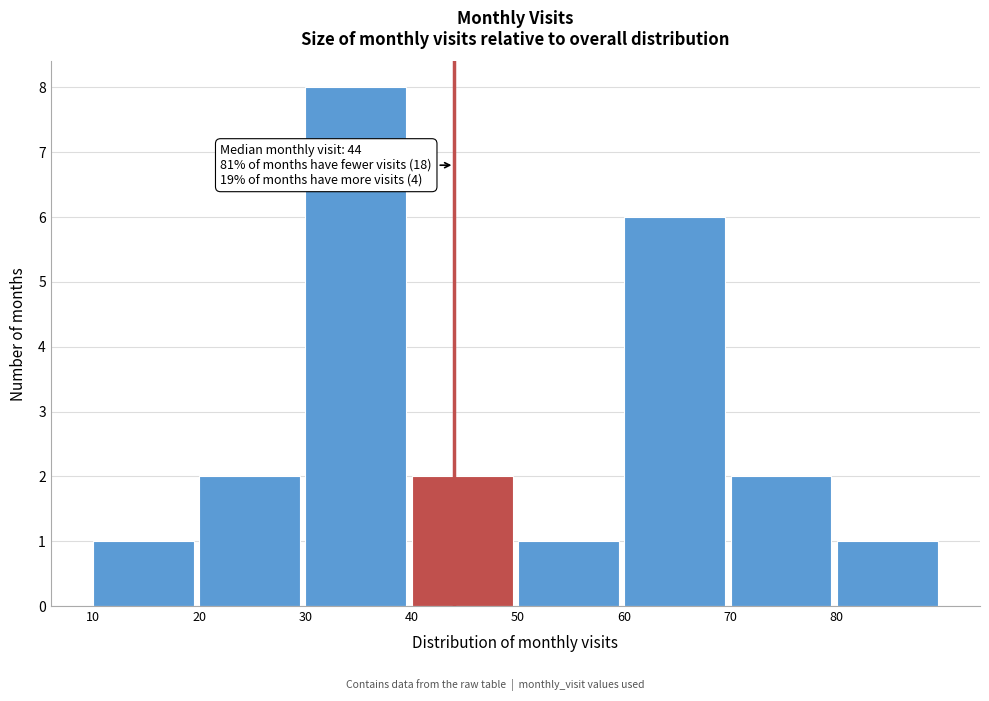

Which range on the x-axis has the tallest bar?

30 to 40